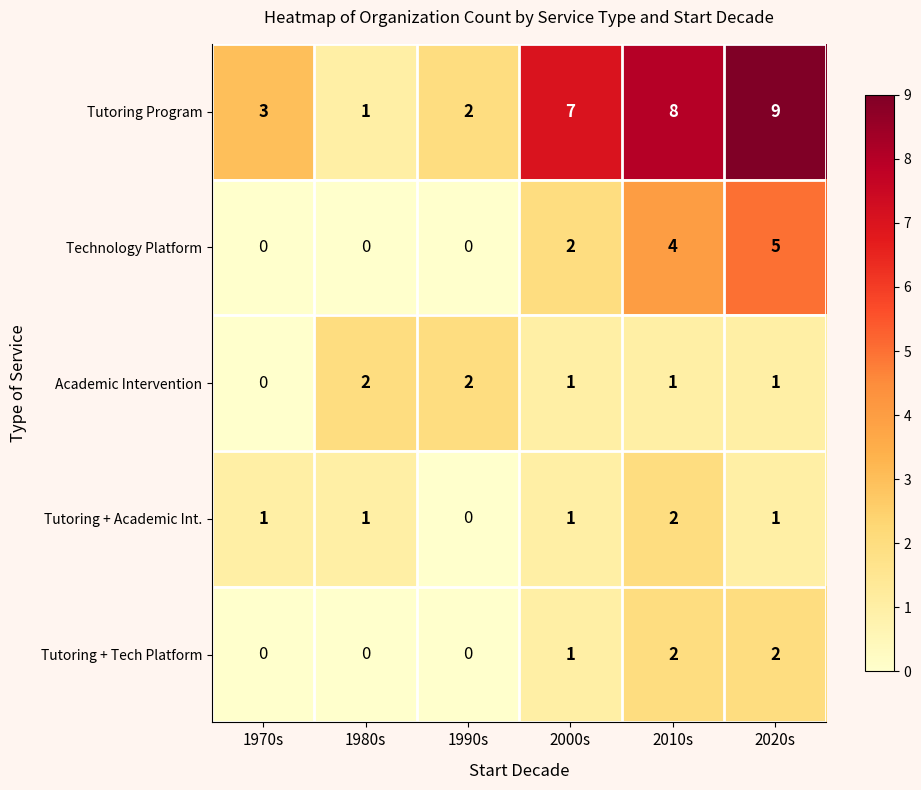

How many Technology Platform values are between 0 and 4?

5